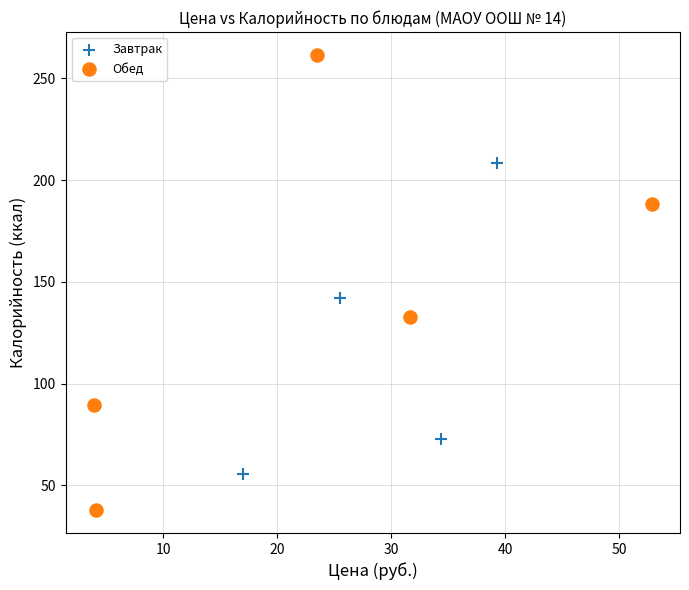

Which series contains the highest Y value?

Обед